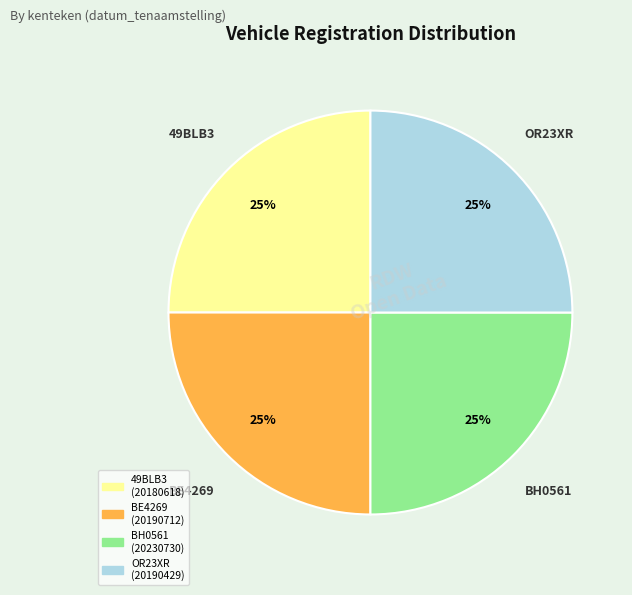

Does BH0561 account for over 50% of the chart?

No